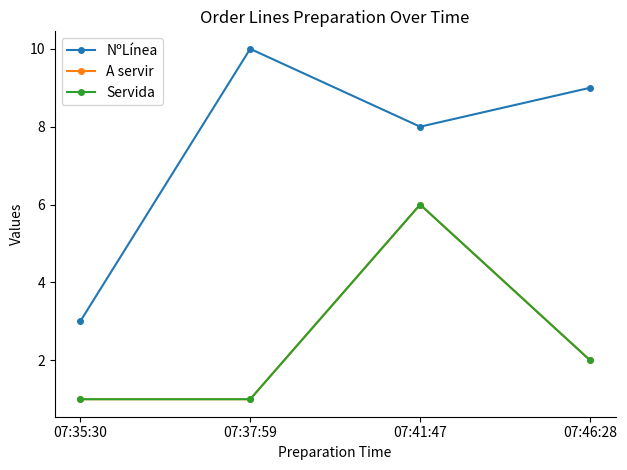

Reading right to left, extract all data points from this chart.

NºLínea: 9	8	10	3
A servir: 2	6	1	1
Servida: 2	6	1	1